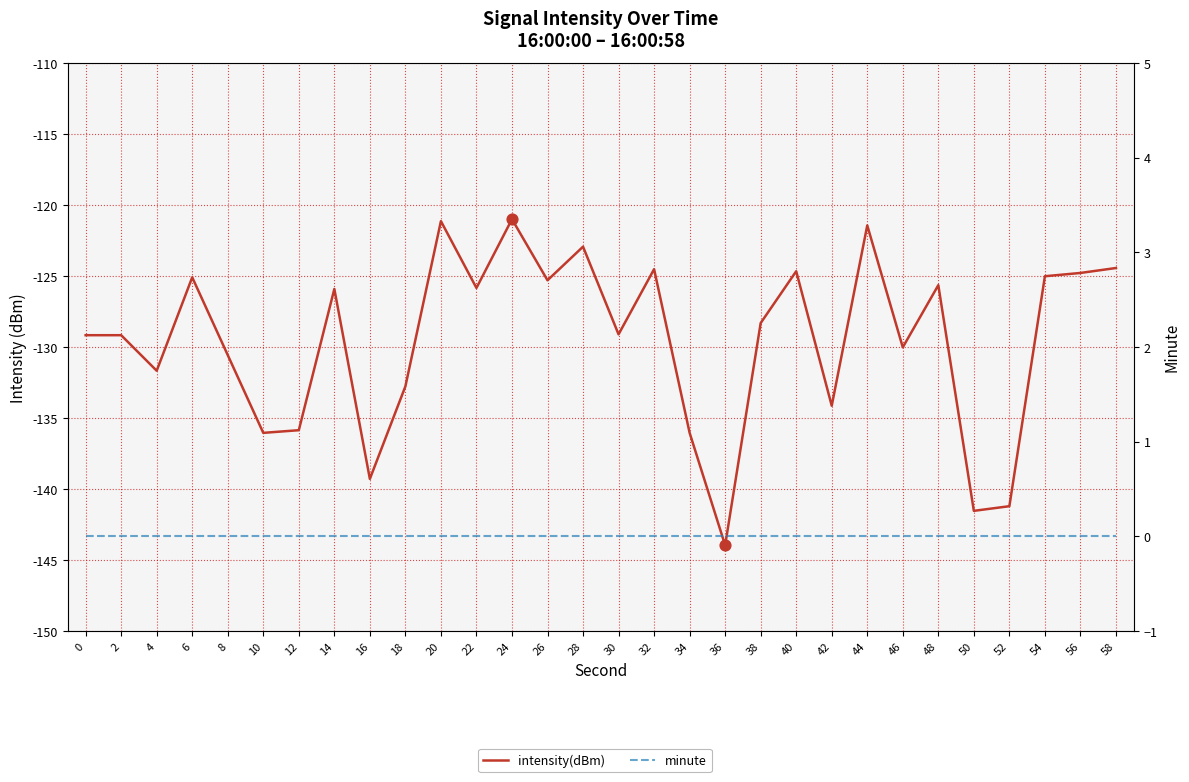

What are all the series names shown in the legend?

intensity(dBm), minute